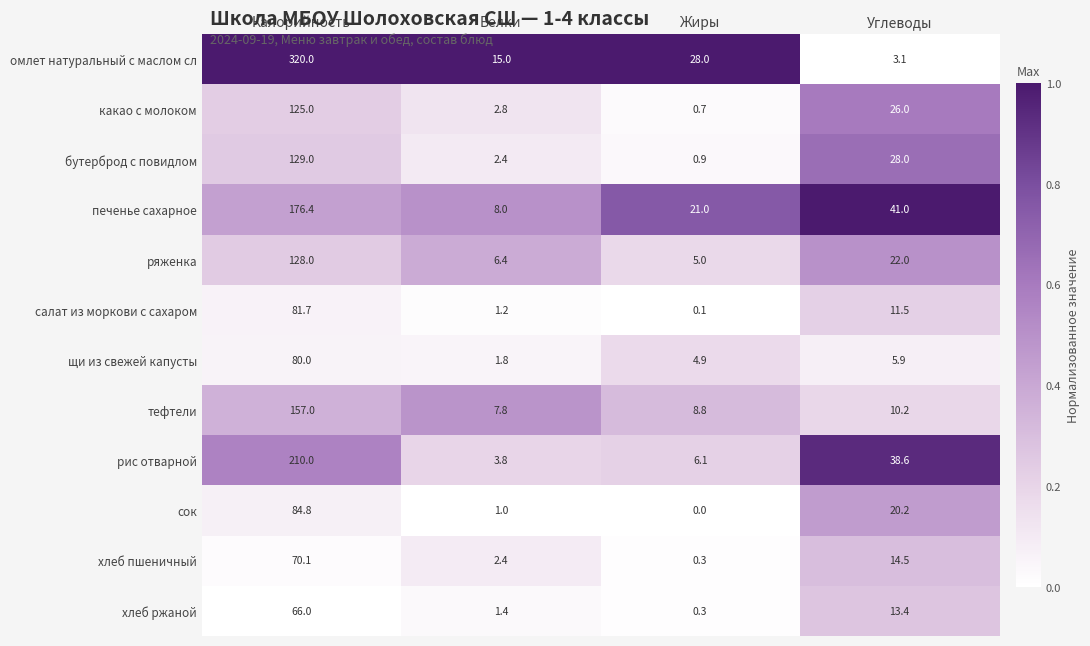

What is the sum of the ряженка values at Жиры and Белки?

11.4